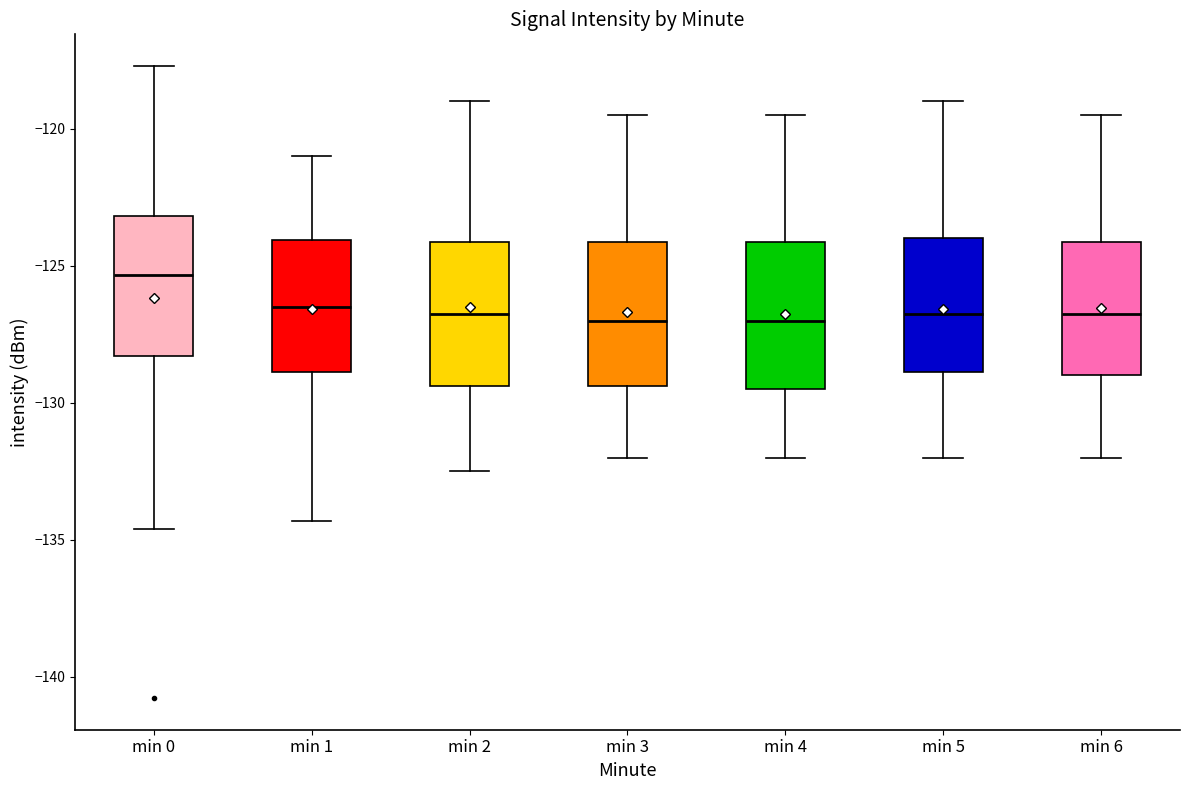

Where is the lower edge of the box for min 1 on the y-axis? The values are not printed on the chart, so give them approximately, as read against the axis.

-129.0